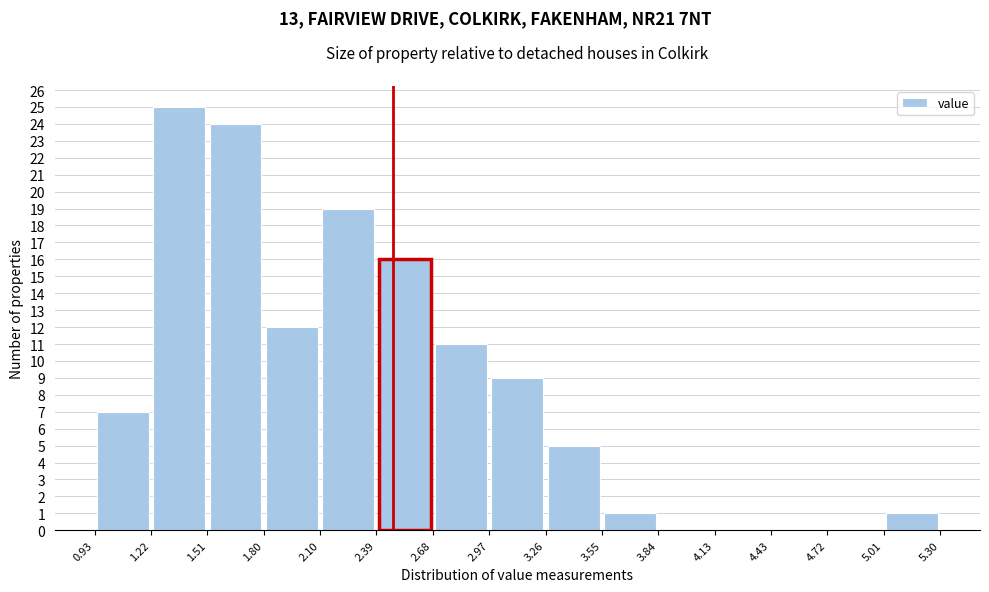

Reading left to right, list every bar in this chart as the range it spans on the x-axis followed by its height. The values are not printed on the chart, so give them approximately, as read against the axis.

0.93 to 1.22: 7
1.22 to 1.51: 25
1.51 to 1.80: 24
1.80 to 2.10: 12
2.10 to 2.39: 19
2.39 to 2.68: 16
2.68 to 2.97: 11
2.97 to 3.26: 9
3.26 to 3.55: 5
3.55 to 3.84: 1
3.84 to 4.13: 0
4.13 to 4.43: 0
4.43 to 4.72: 0
4.72 to 5.01: 0
5.01 to 5.30: 1